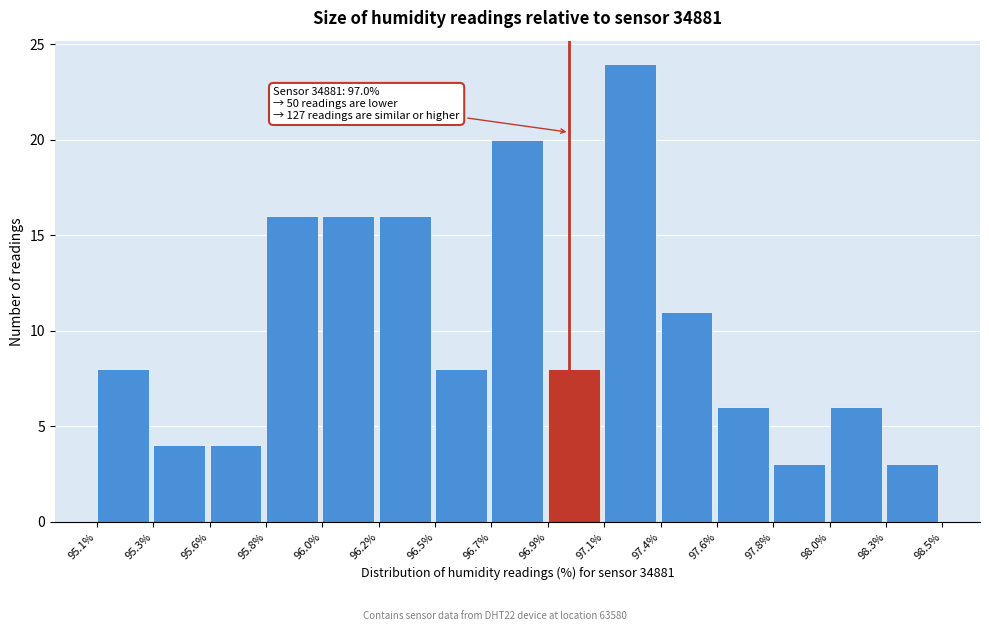

Reading left to right, list all the values displayed in this chart.

8	4	4	16	16	16	8	20	8	24	11	6	3	6	3